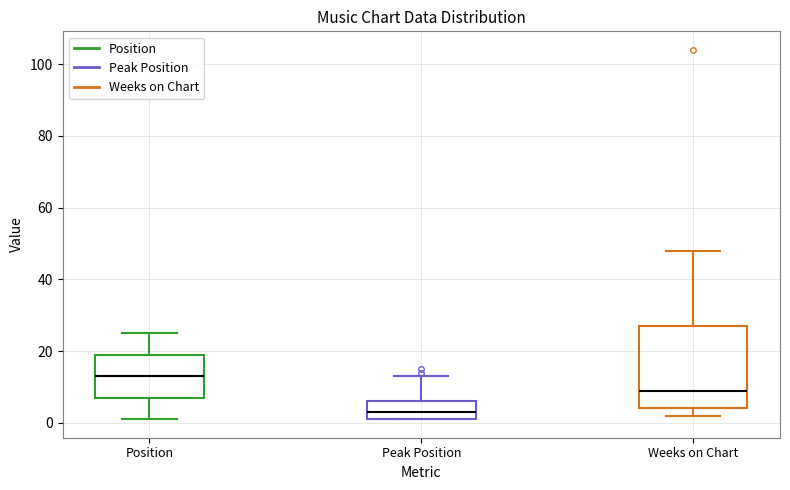

Reading left to right, read every box against the y-axis: the position of its median line, the range the box covers, and the ends of its whiskers. The values are not printed on the chart, so give them approximately, as read against the axis.

Position: median 14, box 8 to 20, whiskers 2 to 26
Peak Position: median 4, box 2 to 6, whiskers 2 to 14
Weeks on Chart: median 10, box 4 to 28, whiskers 2 to 48